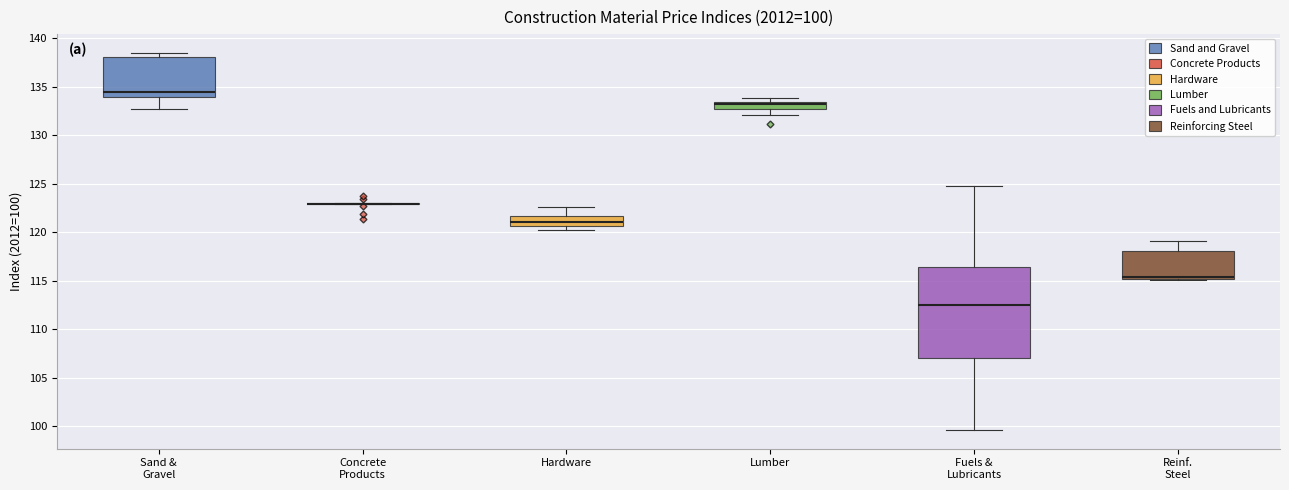

Comparing the boxes themselves (not the whiskers), which one is the tallest?

Fuels & Lubricants